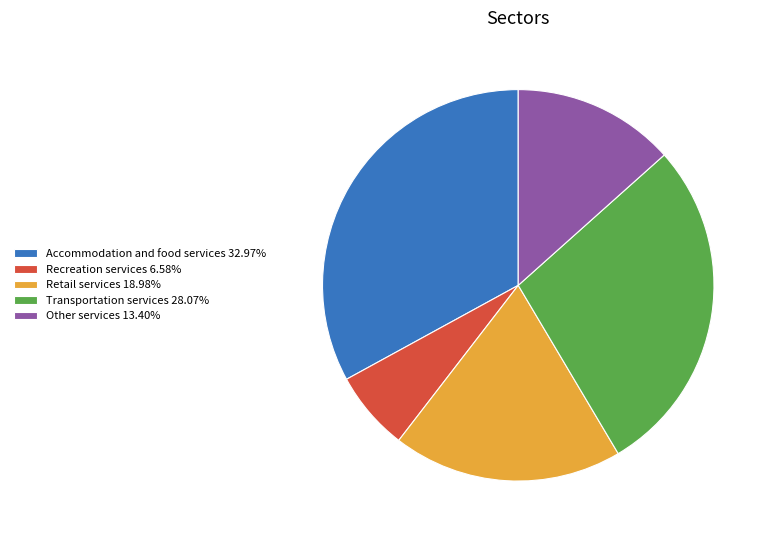

Is Accommodation and food services the majority of the pie?

No